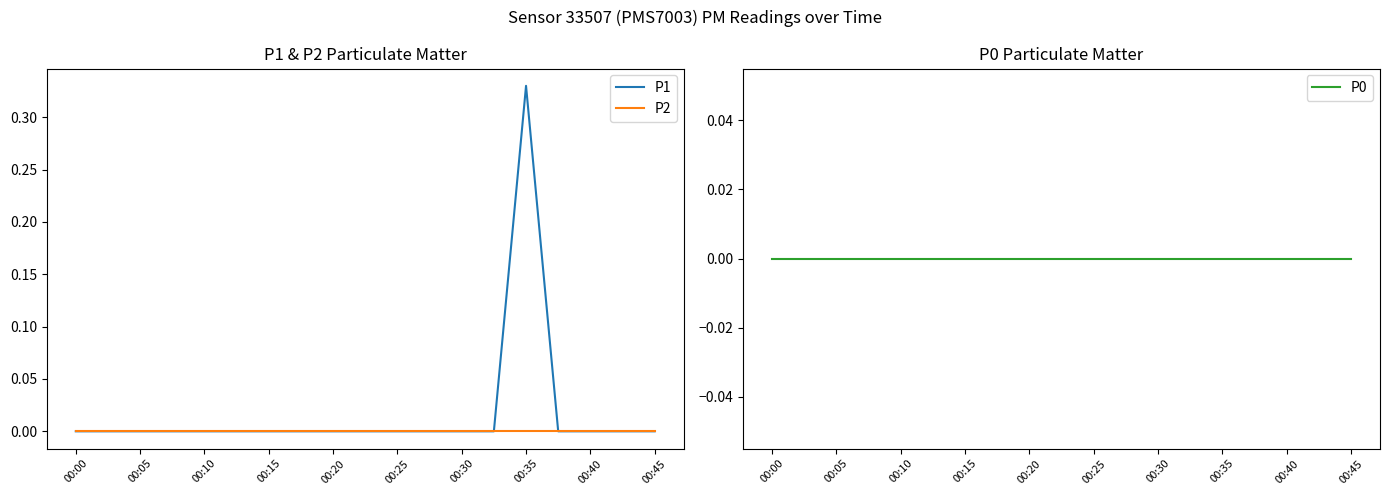

Is it true that P2 equals 0.0 at 00:25?

True